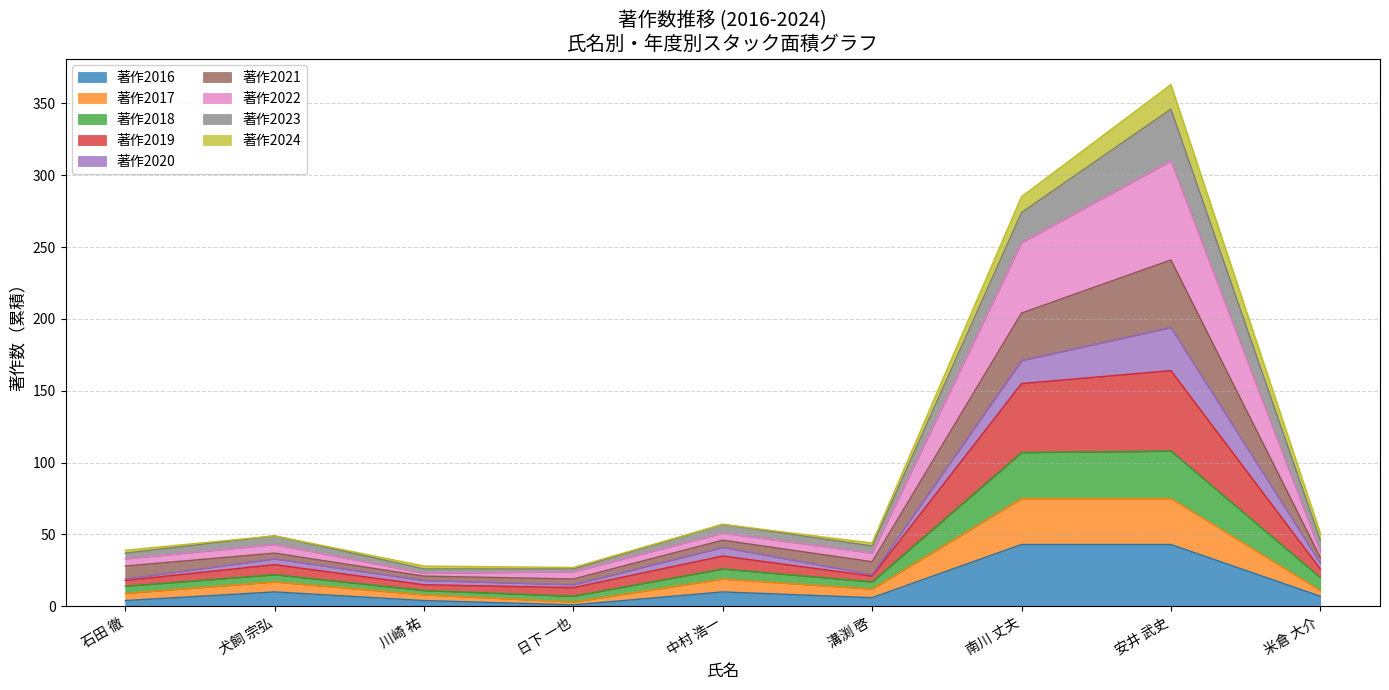

Which has a higher value, 犬飼 宗弘 or 安井 武史?

安井 武史